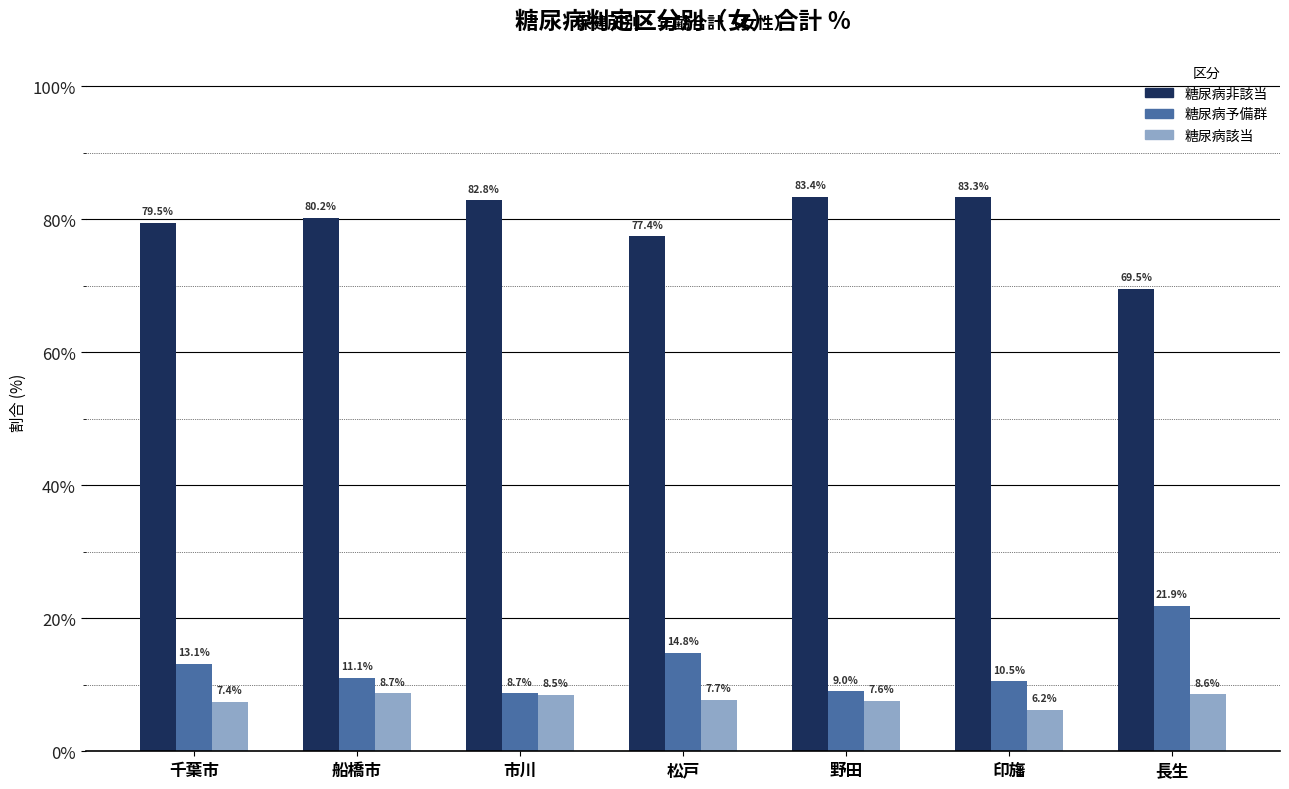

Rank the categories by 糖尿病予備群 value from lowest to highest.

市川, 野田, 印旛, 船橋市, 千葉市, 松戸, 長生